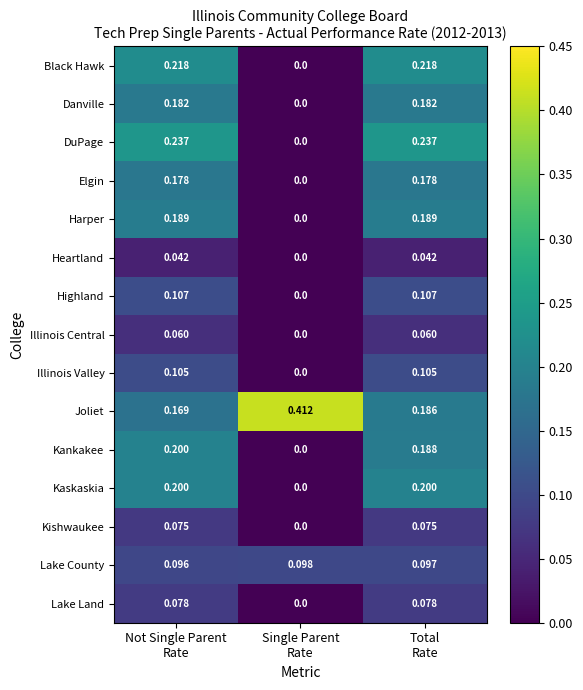

Which series has the largest total across all categories?

Joliet